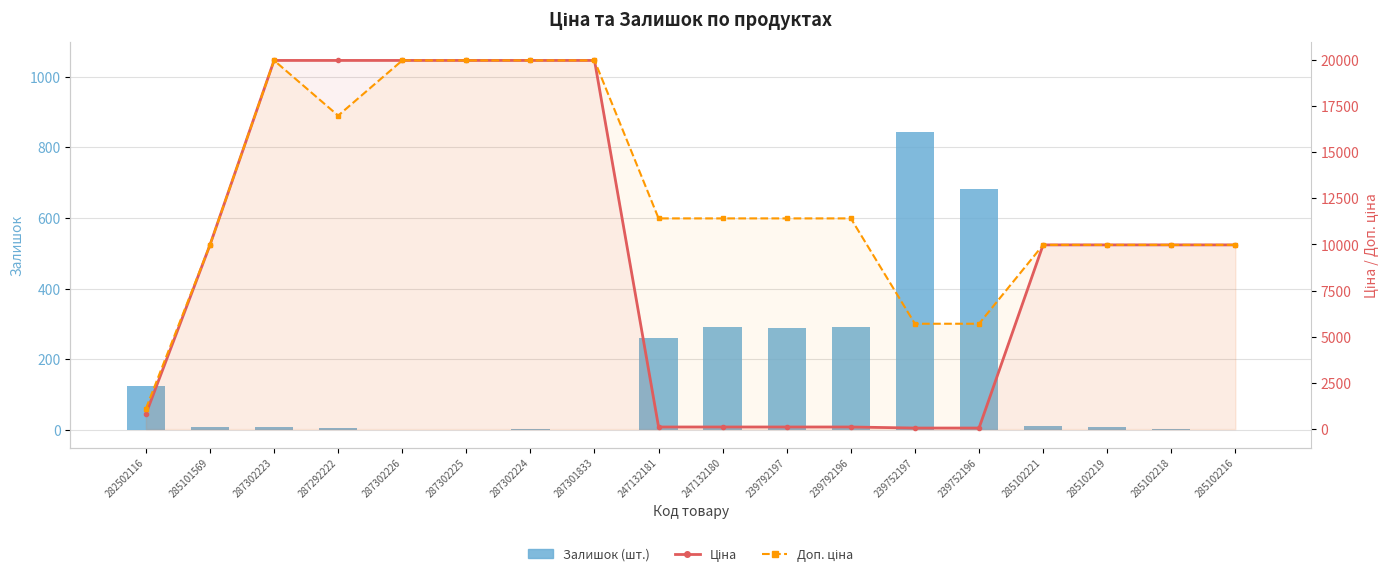

Reading right to left, what are all the values shown in this chart?

Залишок (шт.): 285102216=0.0	285102218=3.0	285102219=9.0	285102221=11.0	239752196=683.0	239752197=845.0	239792196=290.0	239792197=289.0	247132180=290.0	247132181=260.0	287301833=0.0	287302224=3.0	287302225=0.0	287302226=0.0	287292222=5.0	287302223=7.0	285101569=7.0	282502116=125.0
Ціна: 285102216=9975.0	285102218=9975.0	285102219=9975.0	285102221=9975.0	239752196=57.0	239752197=57.0	239792196=114.1	239792197=114.1	247132180=114.1	247132181=114.1	287301833=19964.2	287302224=19964.2	287302225=19964.2	287302226=19964.2	287292222=19964.2	287302223=19964.2	285101569=9975.0	282502116=818.5
Доп. ціна: 285102216=9975.0	285102218=9975.0	285102219=9975.0	285102221=9975.0	239752196=5705.0	239752197=5705.0	239792196=11410.0	239792197=11410.0	247132180=11410.0	247132181=11410.0	287301833=19964.2	287302224=19964.2	287302225=19964.2	287302226=19964.2	287292222=16976.3	287302223=19964.2	285101569=9975.0	282502116=1109.2